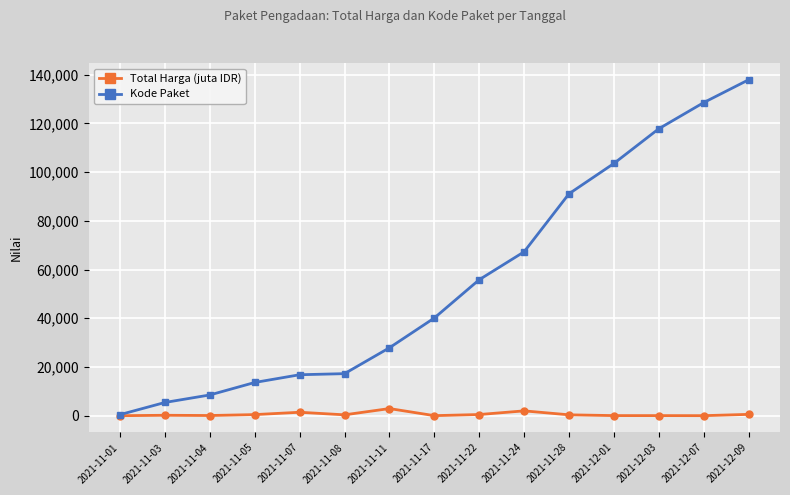

At which category is the sum across all series the highest?

2021-12-09